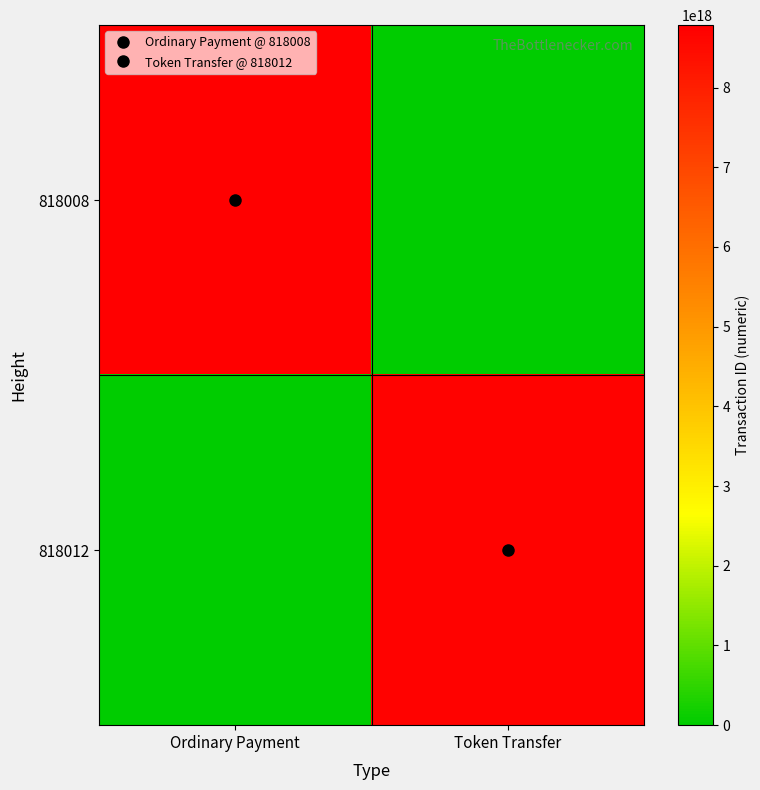

What is the total value across all series at Ordinary Payment?

8782427971173685248